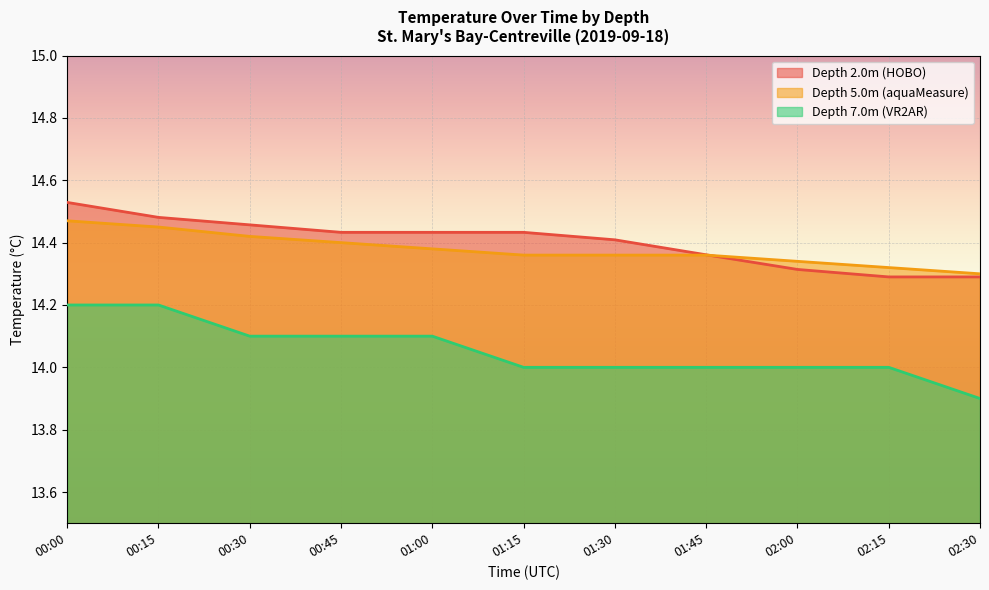

The value of Depth 2.0m (HOBO) at 00:30 is 6.8. True or false?

False